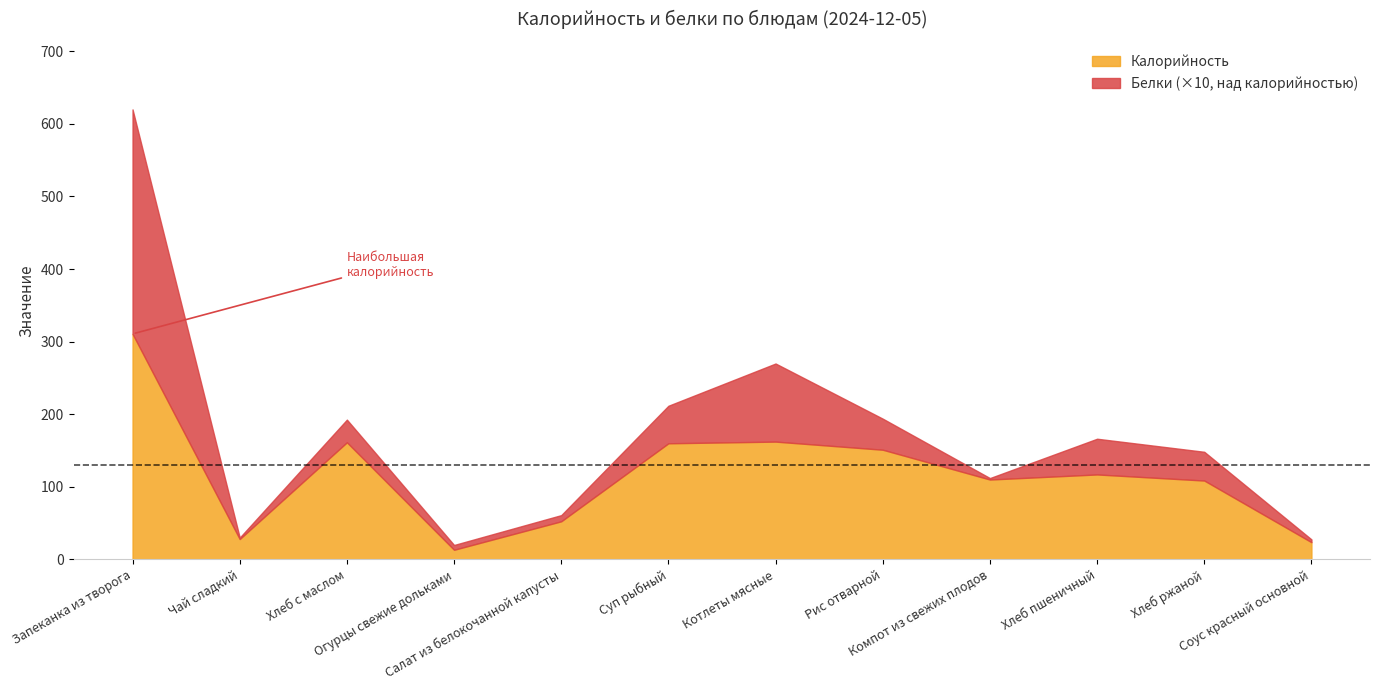

What is the difference between the maximum and minimum values in the Белки series?

30.7